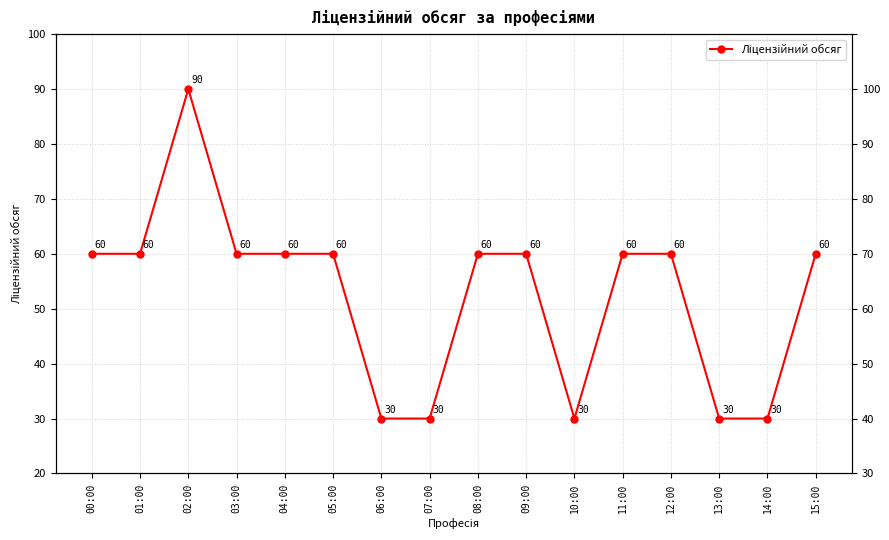

List the labels in order of value, largest first.

02:00, 00:00, 01:00, 03:00, 04:00, 05:00, 08:00, 09:00, 11:00, 12:00, 15:00, 06:00, 07:00, 10:00, 13:00, 14:00